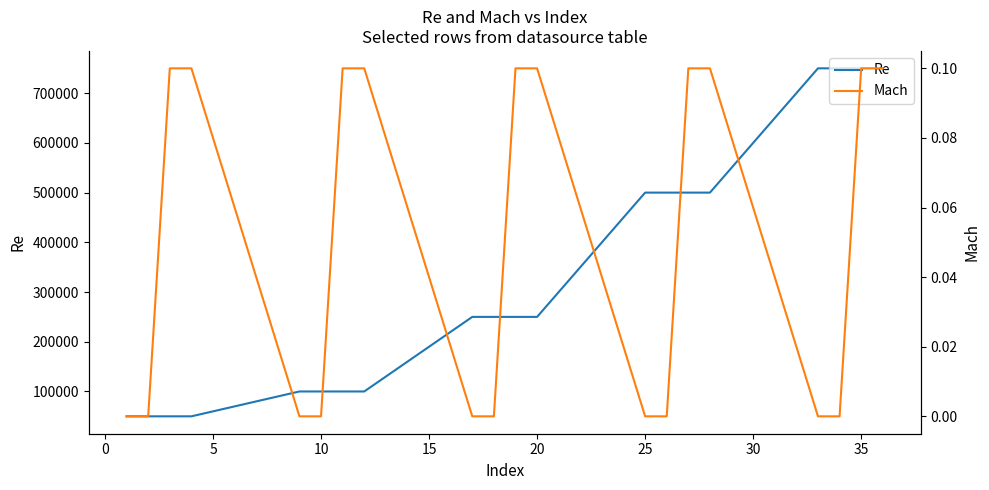

True or false: Mach and Re cross at least once.

False